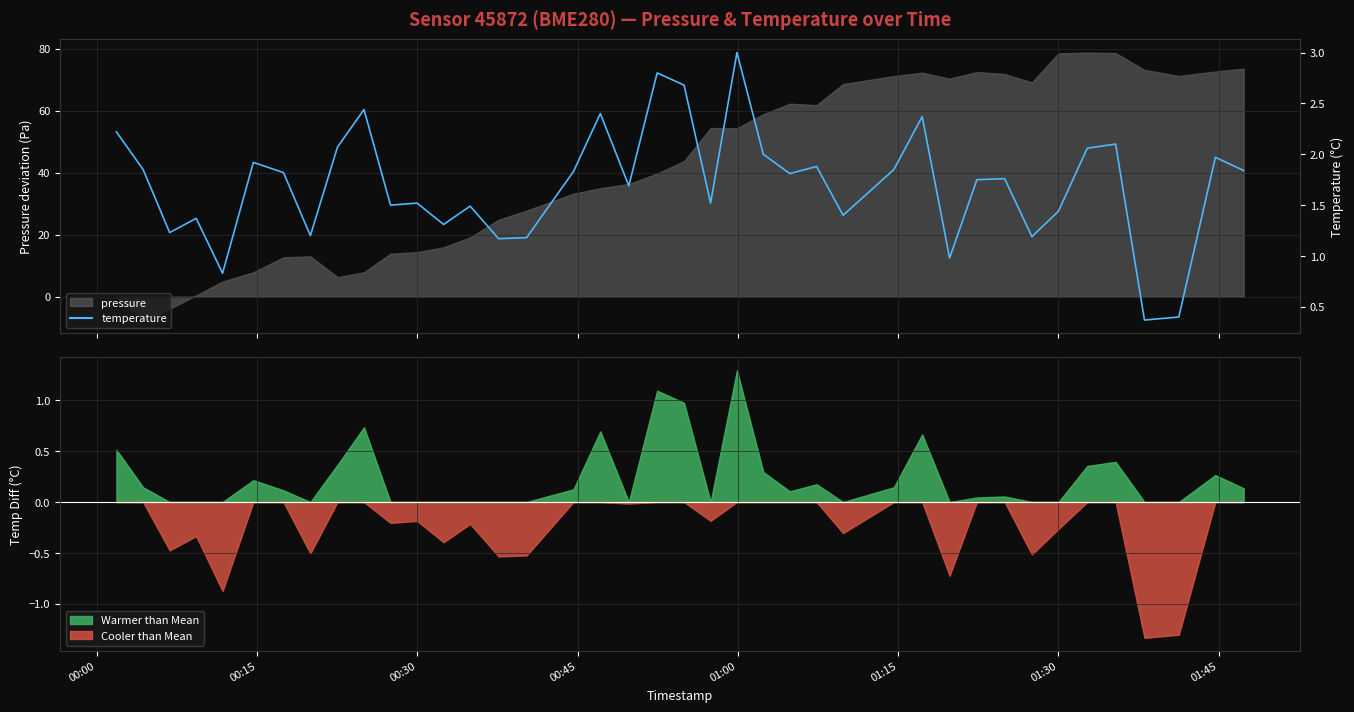

How many lines are shown in the chart?

1